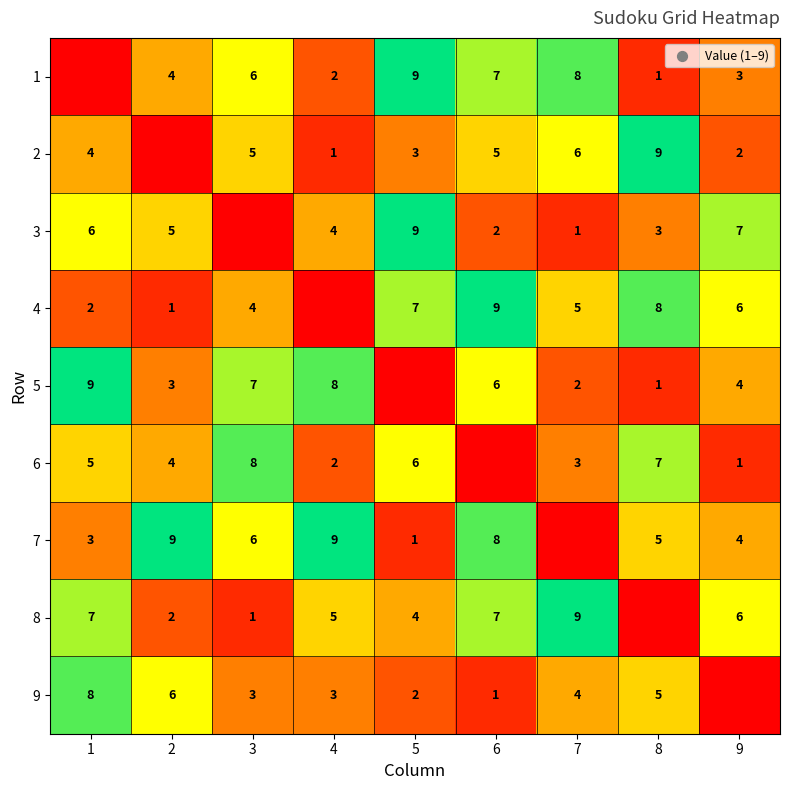

What is the greatest value displayed?

9